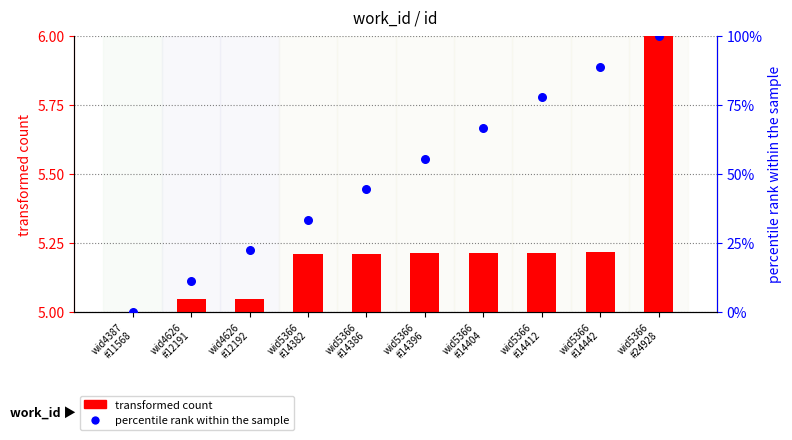

Which series has the largest Y range (max minus min)?

percentile rank within the sample